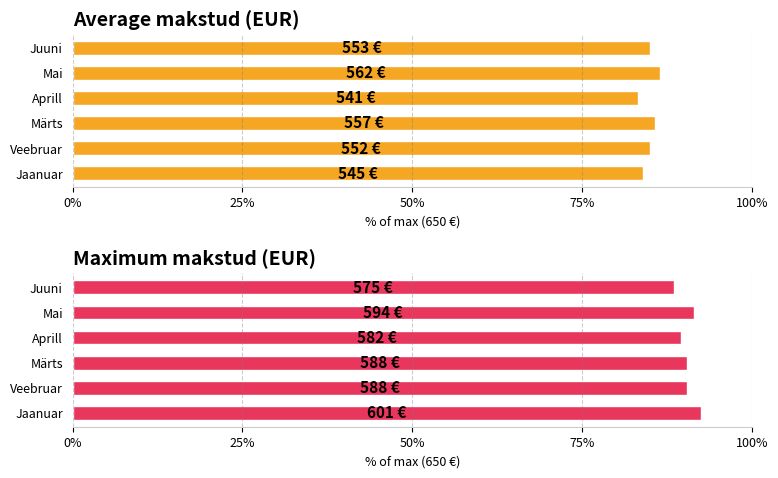

True or false: Average makstud (EUR) has a value of 85.7 at Märts.

True